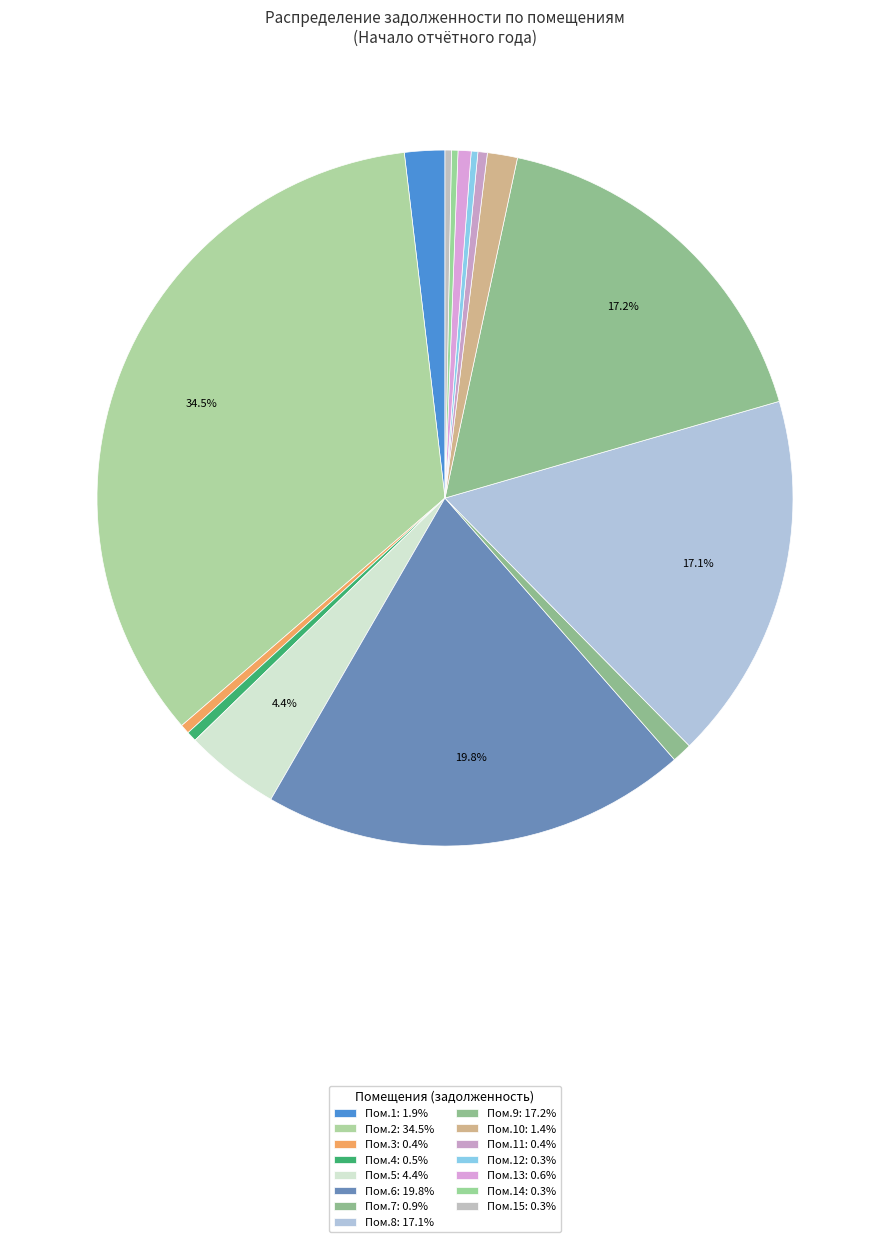

What is the smallest slice in the pie chart?

15